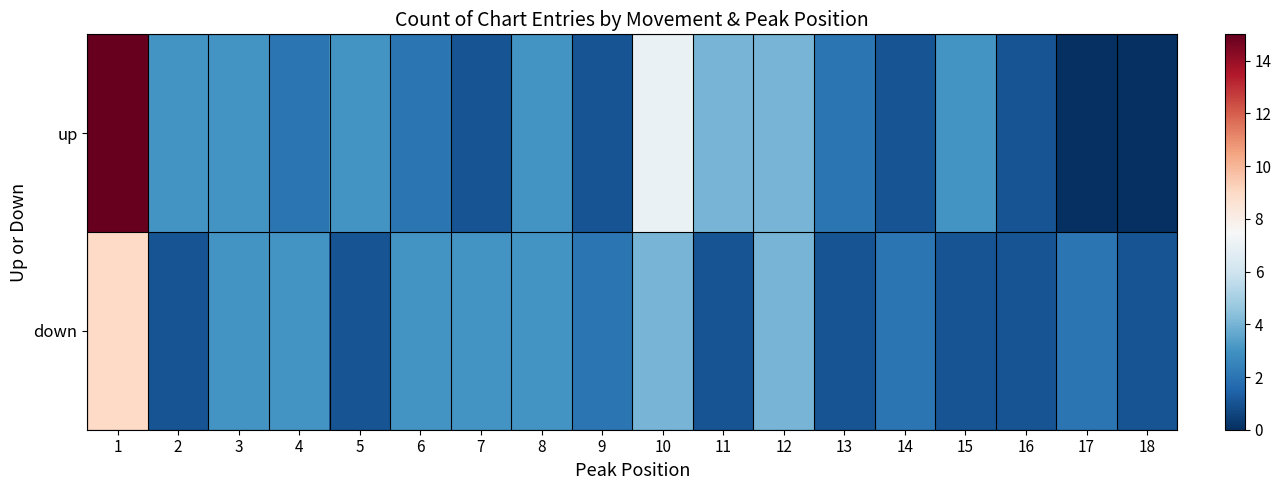

At how many categories does at least one series exceed 6?

2